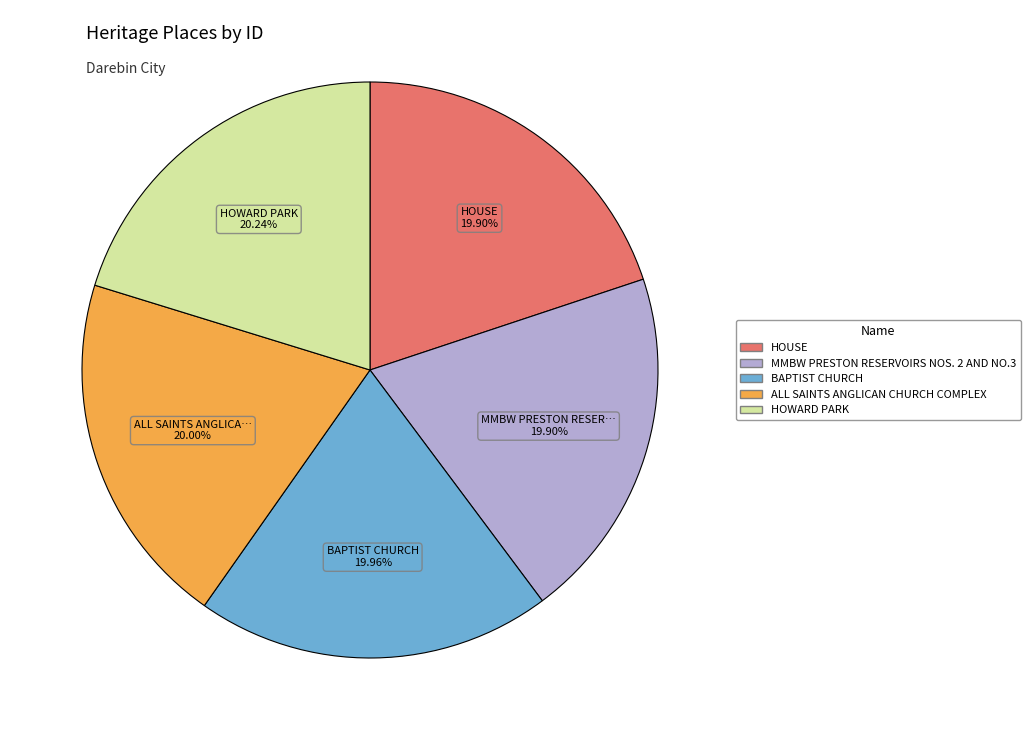

What percentage is the HOUSE slice, to the nearest percent?

20%